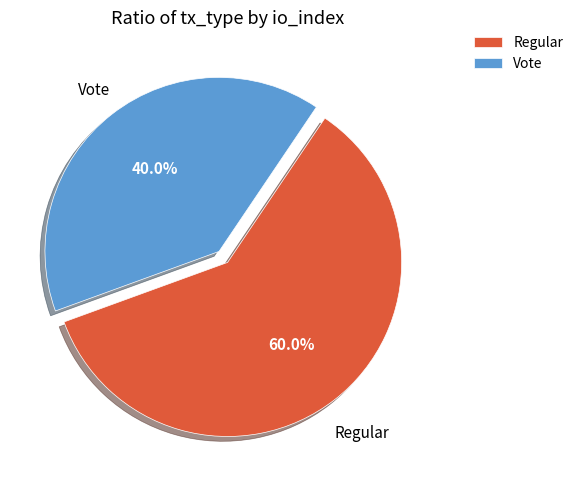

To the nearest percent, what is the difference between the largest and smallest slice percentages?

20%